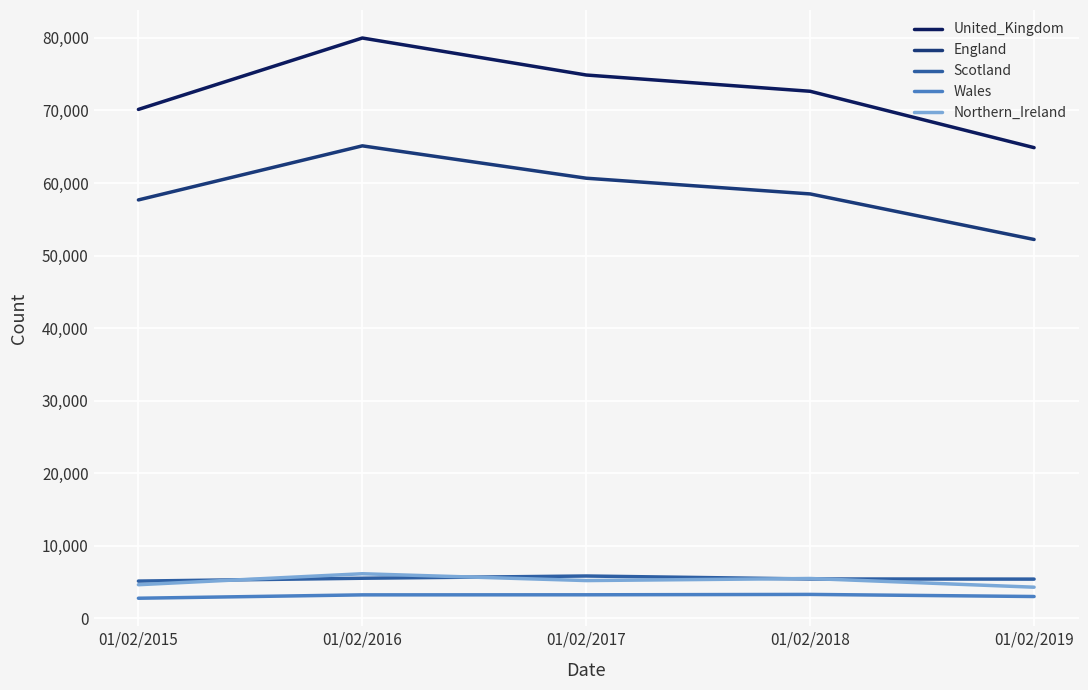

The value of United_Kingdom at 01/02/2017 is 74890. True or false?

True